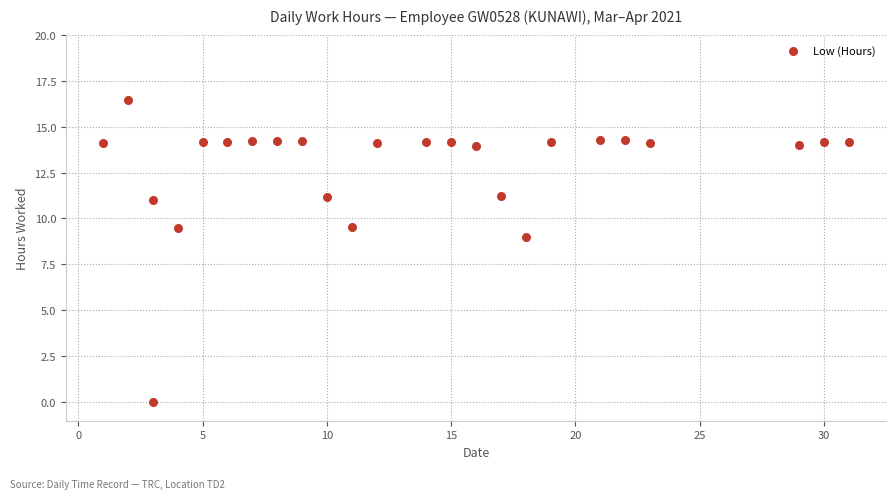

What Y value in the scatter plot is closest to 8?

9.0